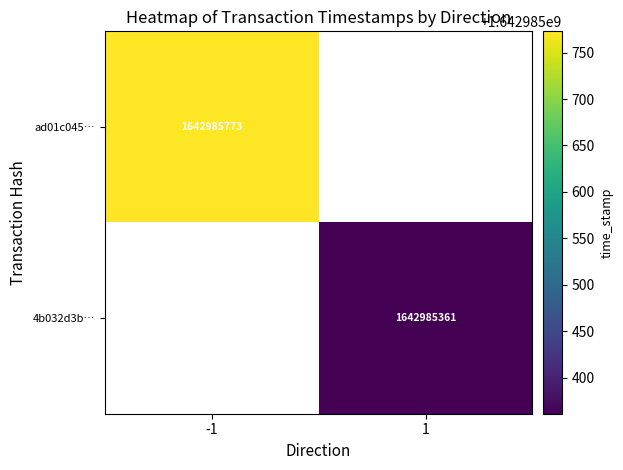

Rank the series at 0 from lowest to highest value.

ad01c045b1cfa3a83a3fc12812c18a6d651bb5c, 4b032d3b58e47f11caec22e89fb41c502f5275c